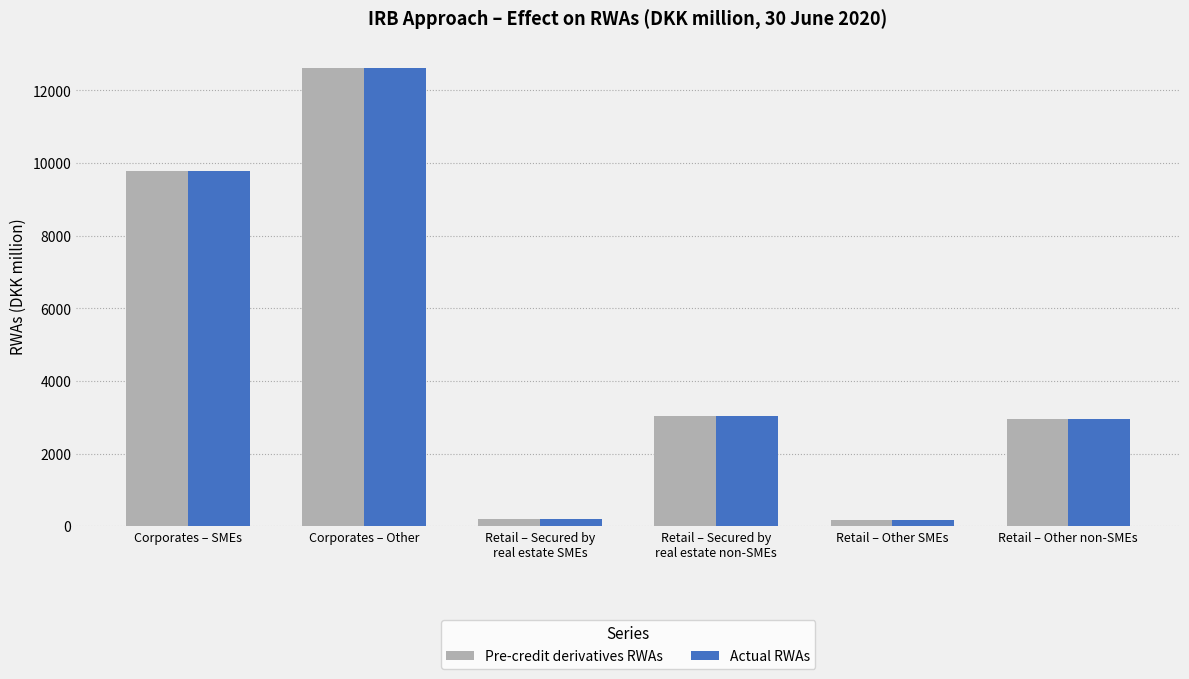

Where is Pre-credit derivatives RWAs nearest to the value 6396?

Retail – Secured by
real estate non-SMEs